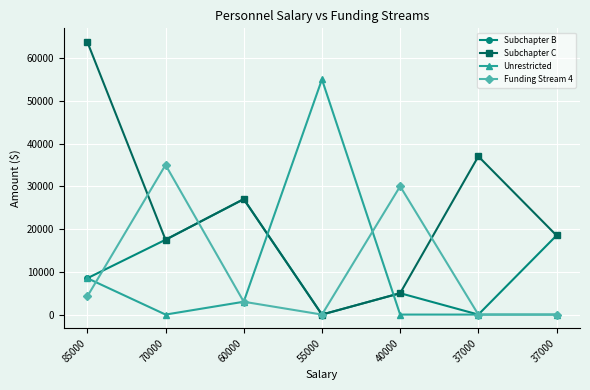

The Unrestricted series shows 55000 at 55000. True or false?

True